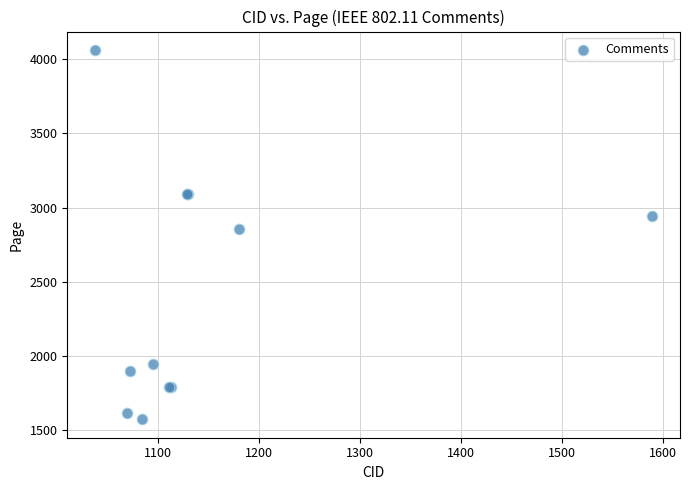

What Y value in the scatter plot is closest to 2817?

2852.1